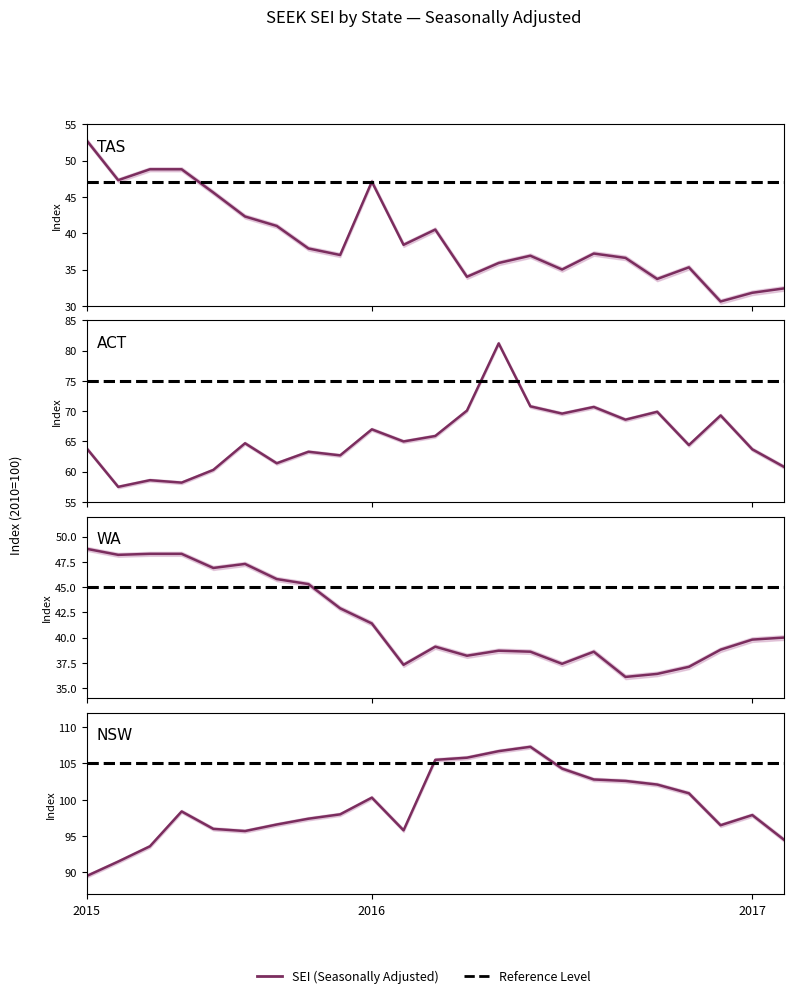

What is the average value of the NSW series?

99.1